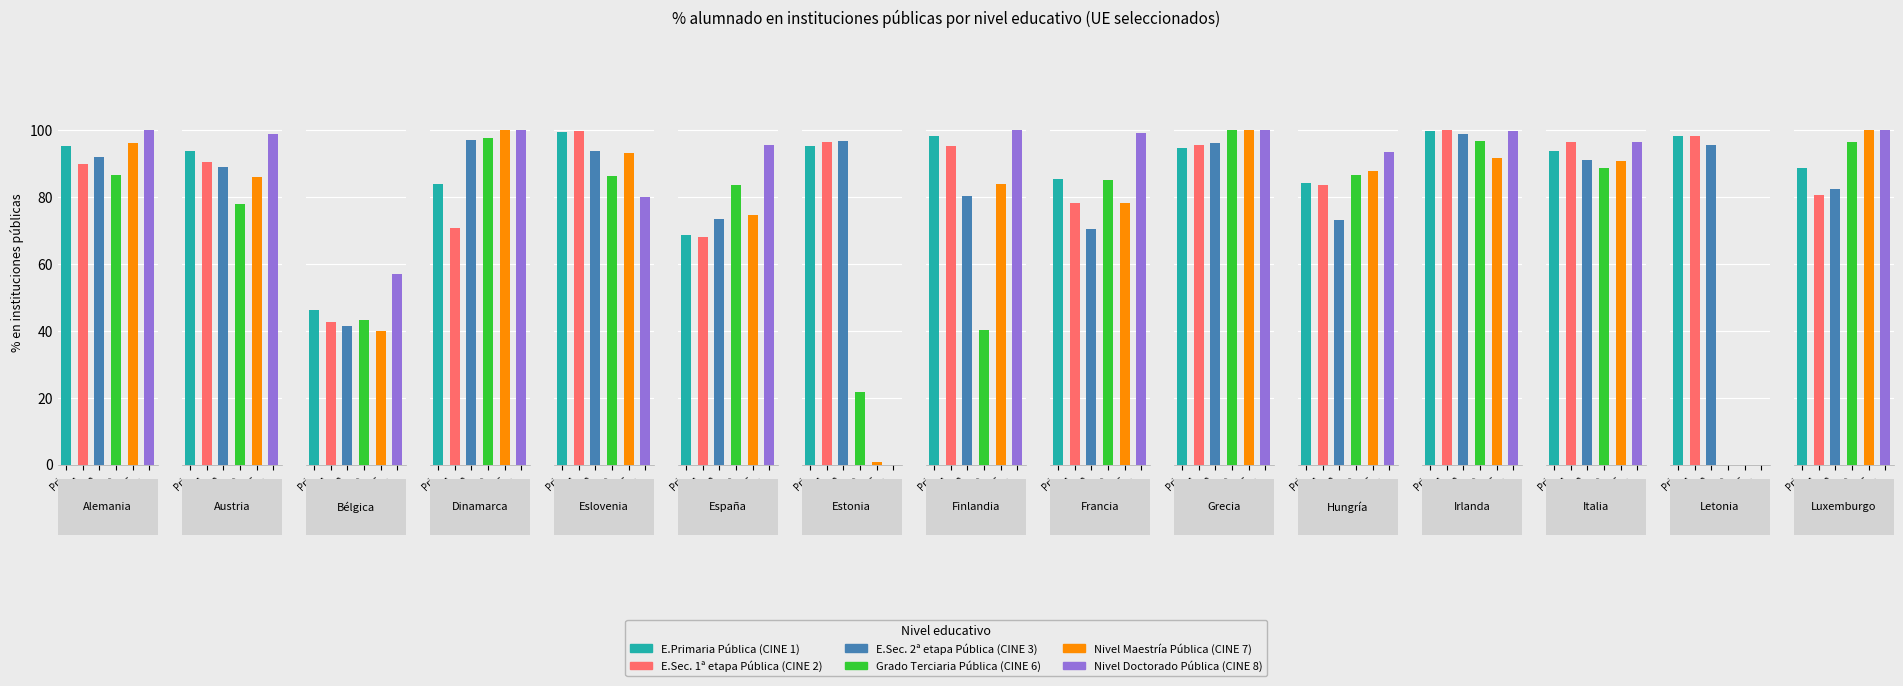

Is the value of E.Sec. 2ª etapa Pública (CINE 3) at Alemania greater than the value of Grado Terciaria Pública (CINE 6) at España?

Yes